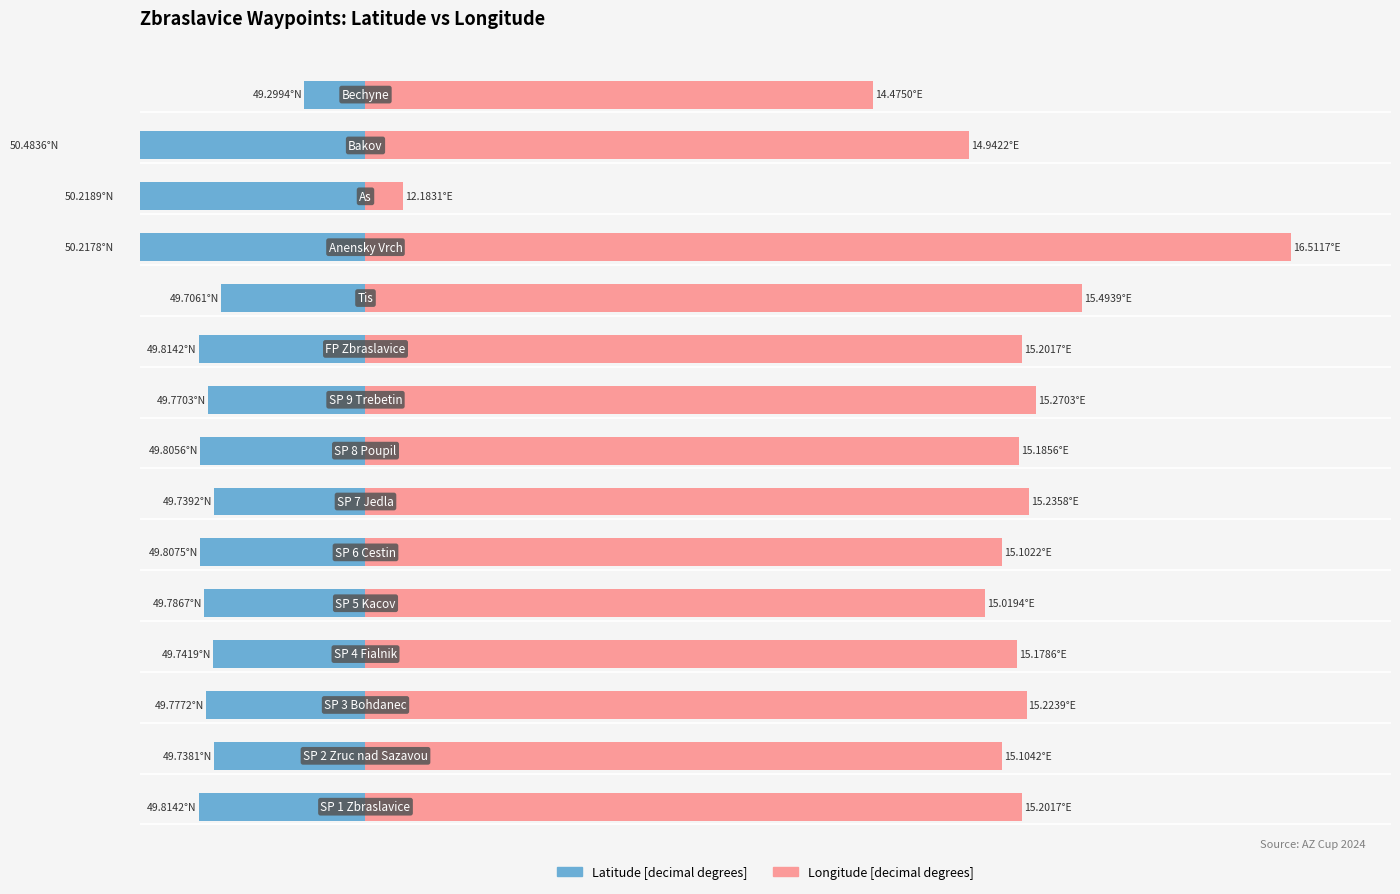

Is it true that Latitude [decimal degrees] equals -0.3 at 1?

False